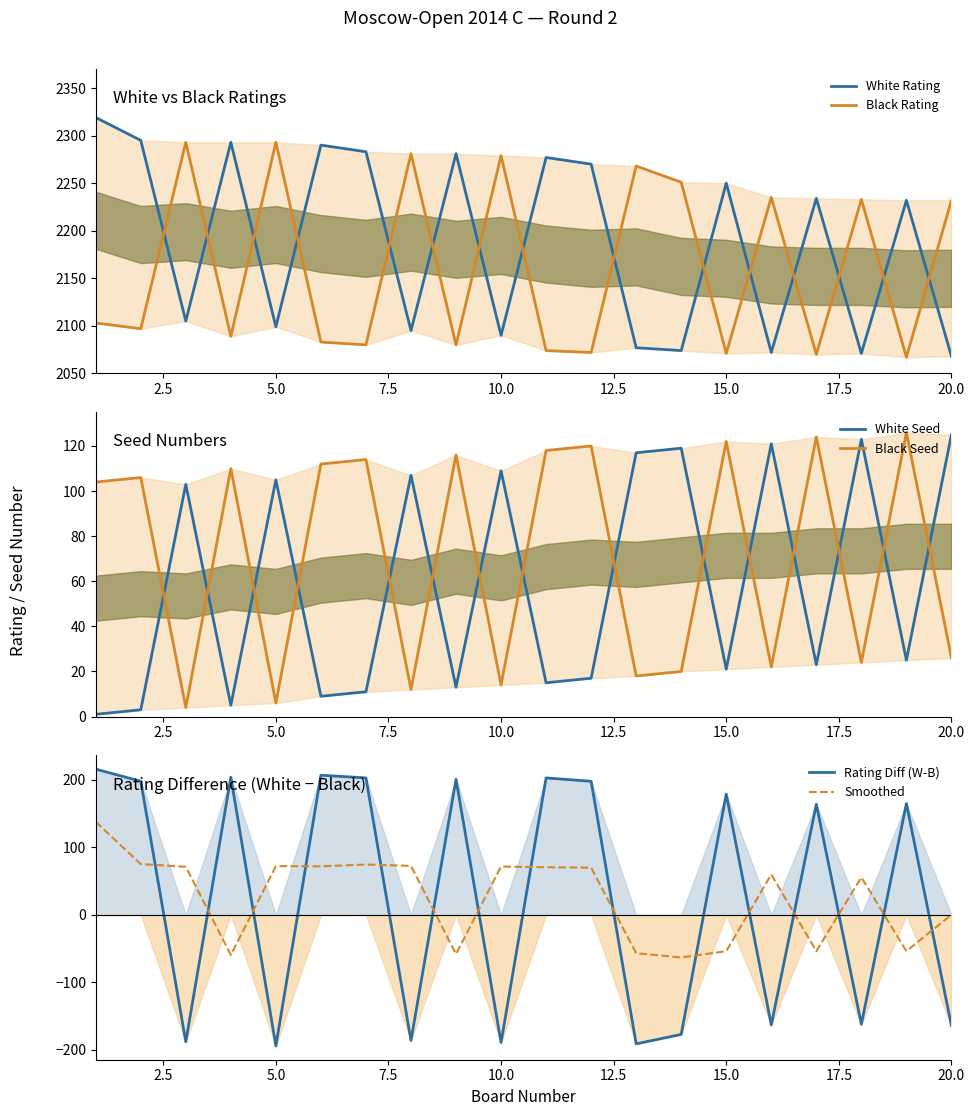

What is the average value of the White Rating series?

2188.8